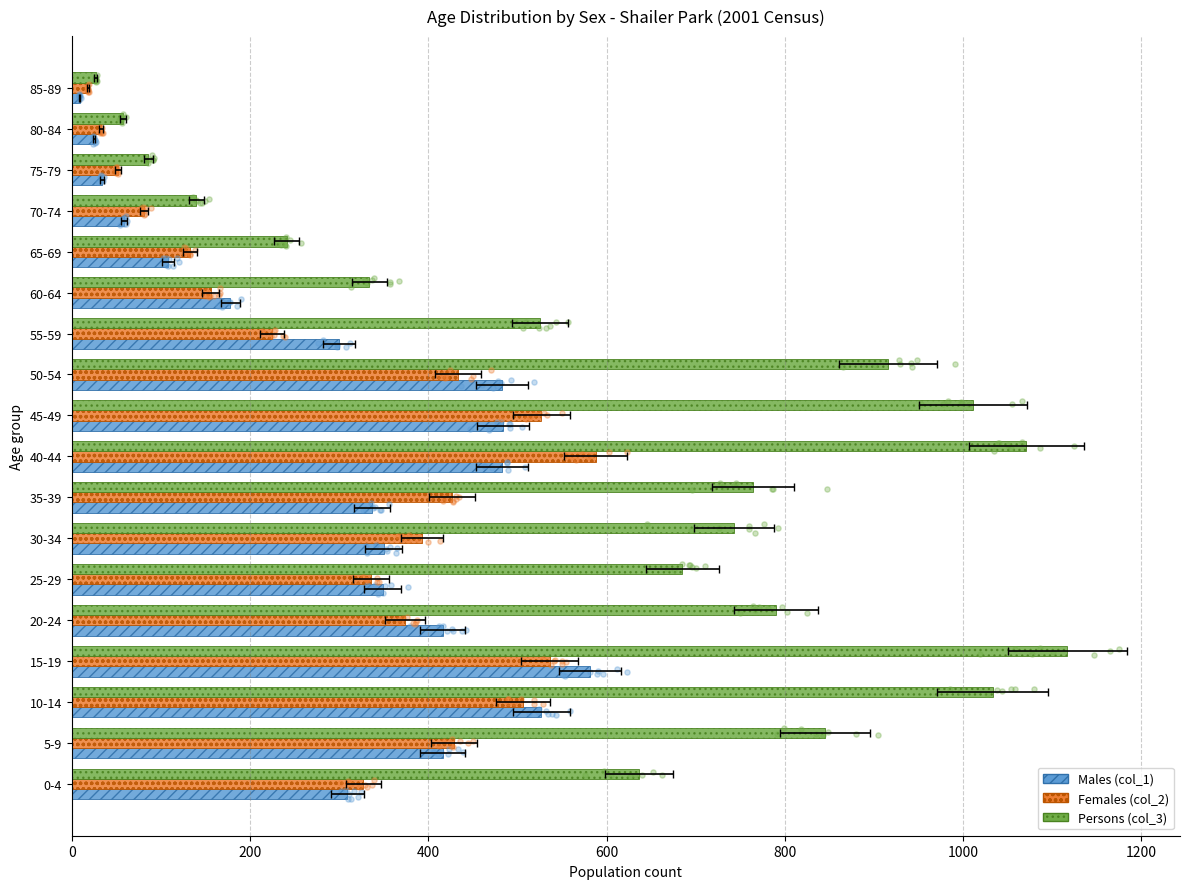

Which series reaches the minimum Y coordinate?

Males (col_1)